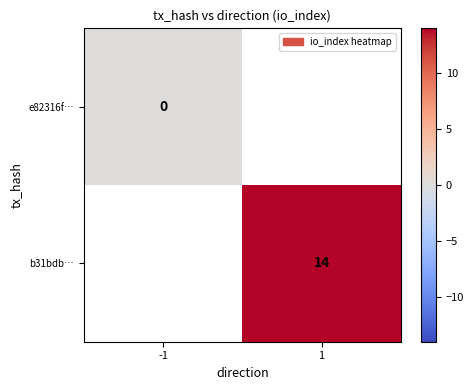

Count the number of data series in this chart.

2